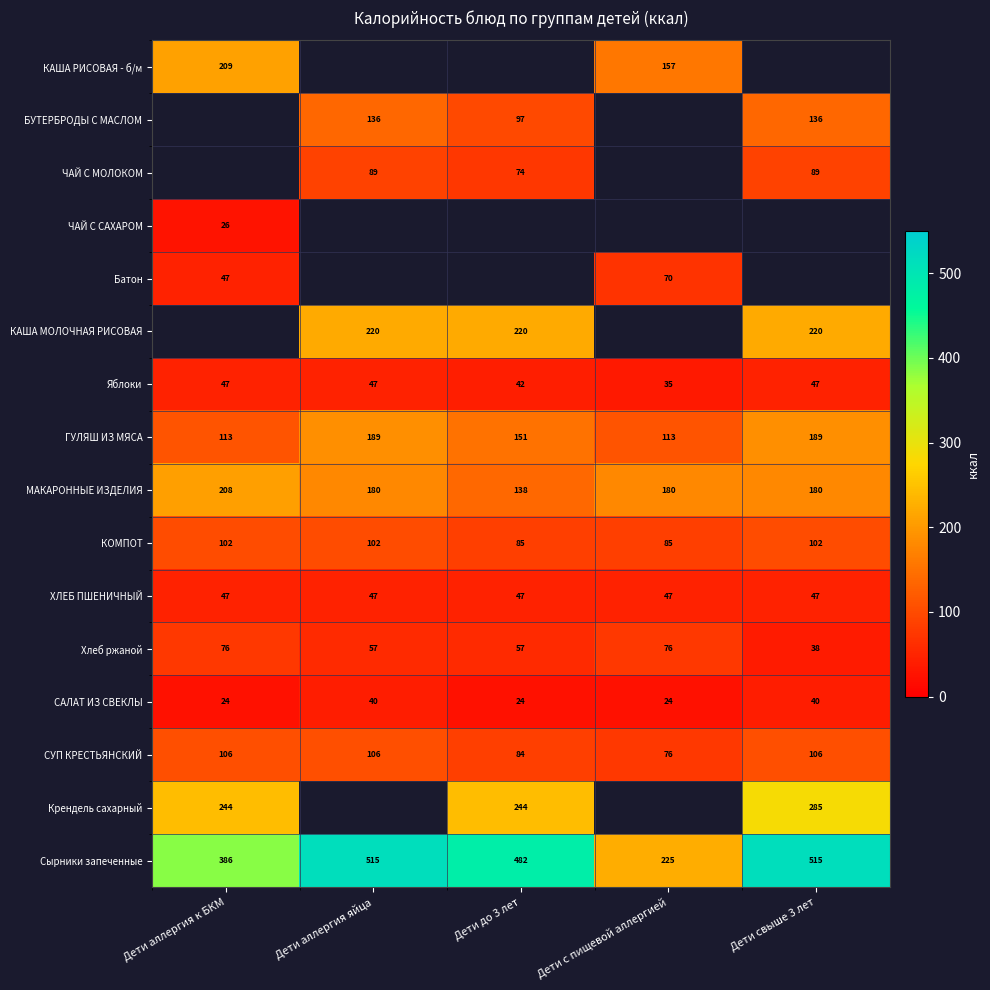

At which label is Сырники запеченные closest to 370?

Дети аллергия к БКМ